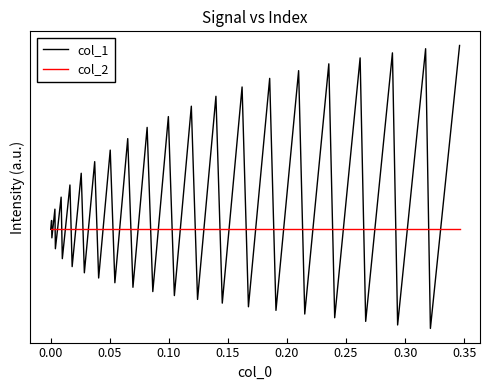

Rank the series by their maximum value, from highest to lowest.

col_1, col_2